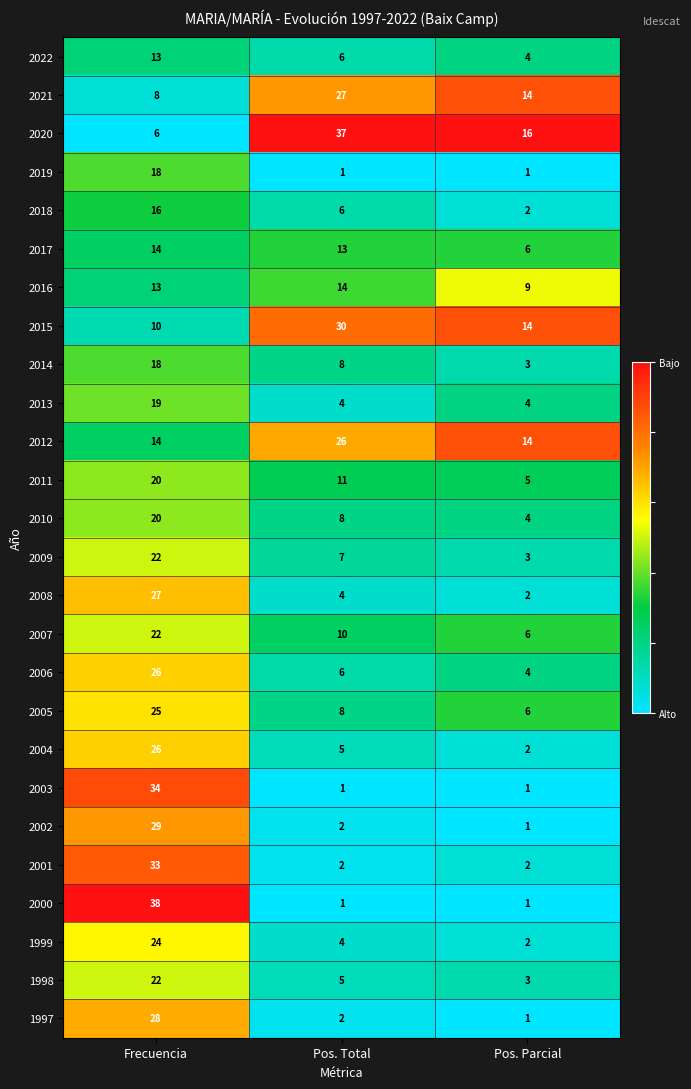

What is the total value across all series at Pos. Parcial?

130